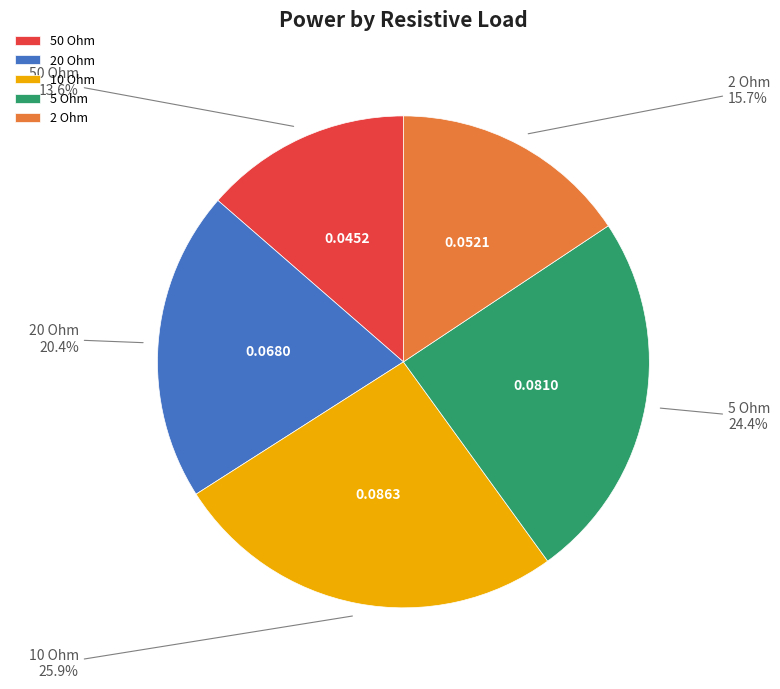

What percentage is the 2 Ohm slice, to the nearest percent?

16%